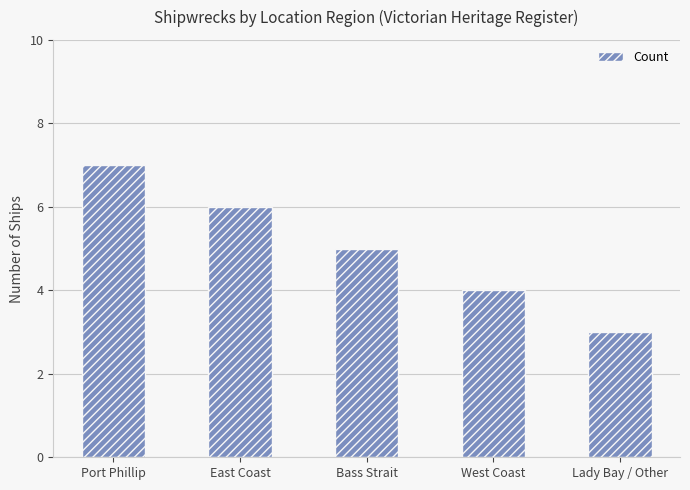

Where is the data nearest to the value 5?

Bass Strait